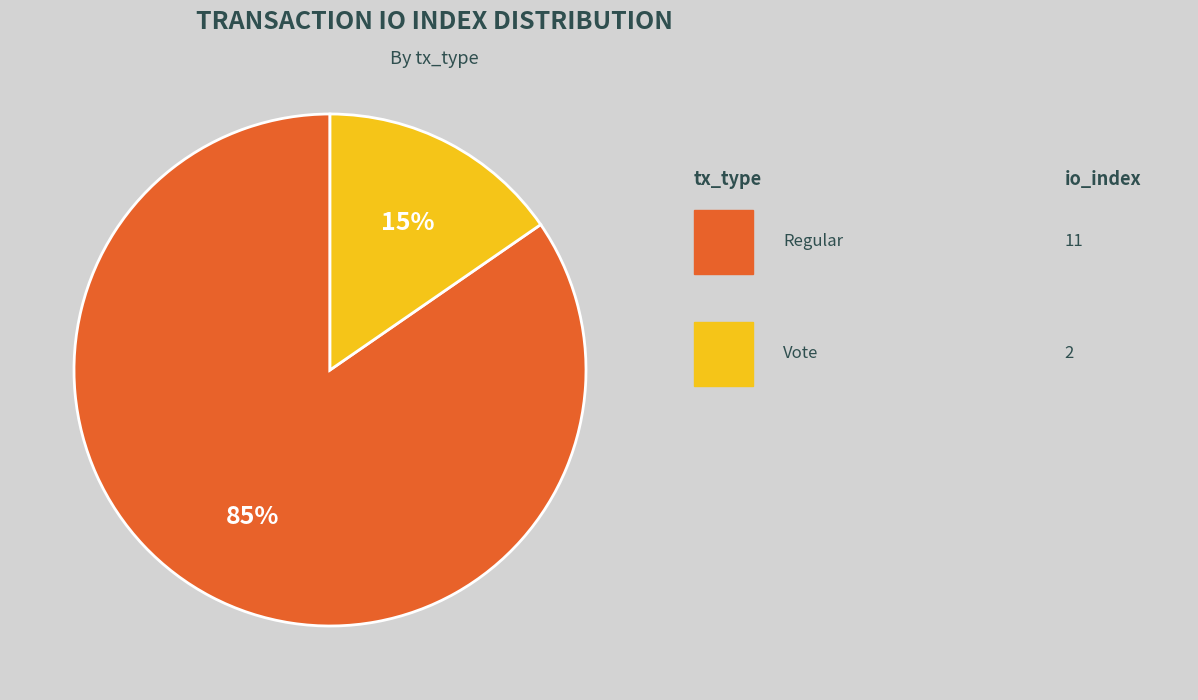

Is there any slice that represents more than half of the pie?

Yes